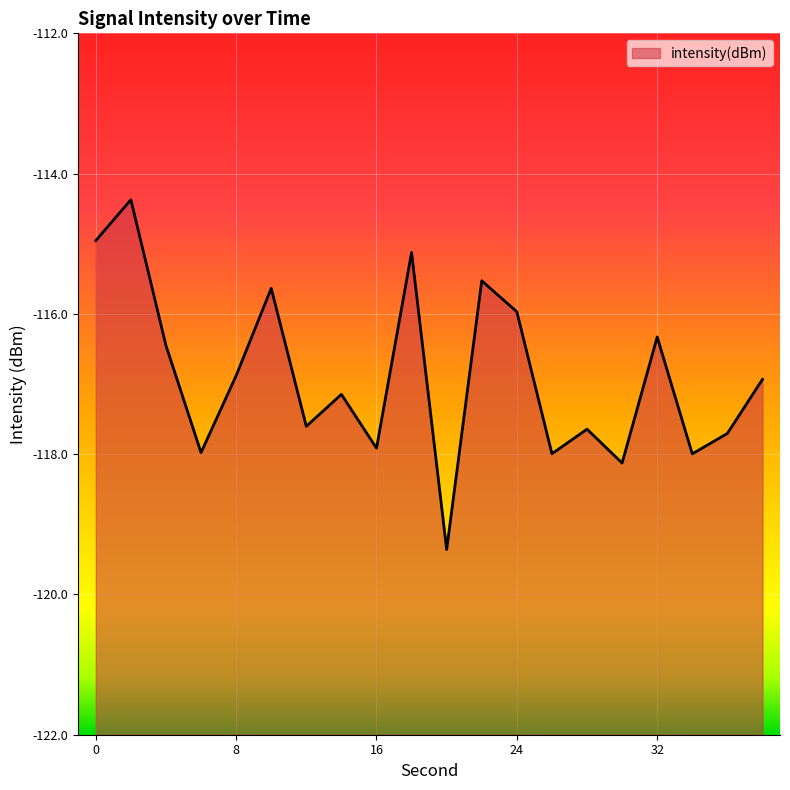

What is the sum of all values?

-2337.6